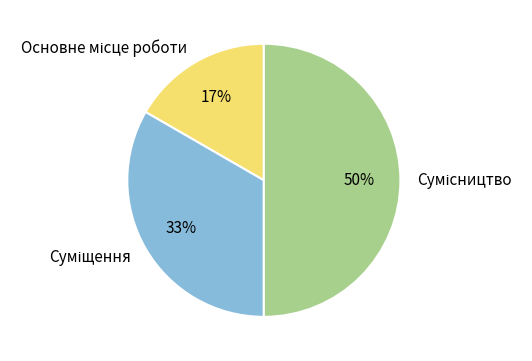

To the nearest percent, what is the difference between the largest and smallest slice percentages?

33%